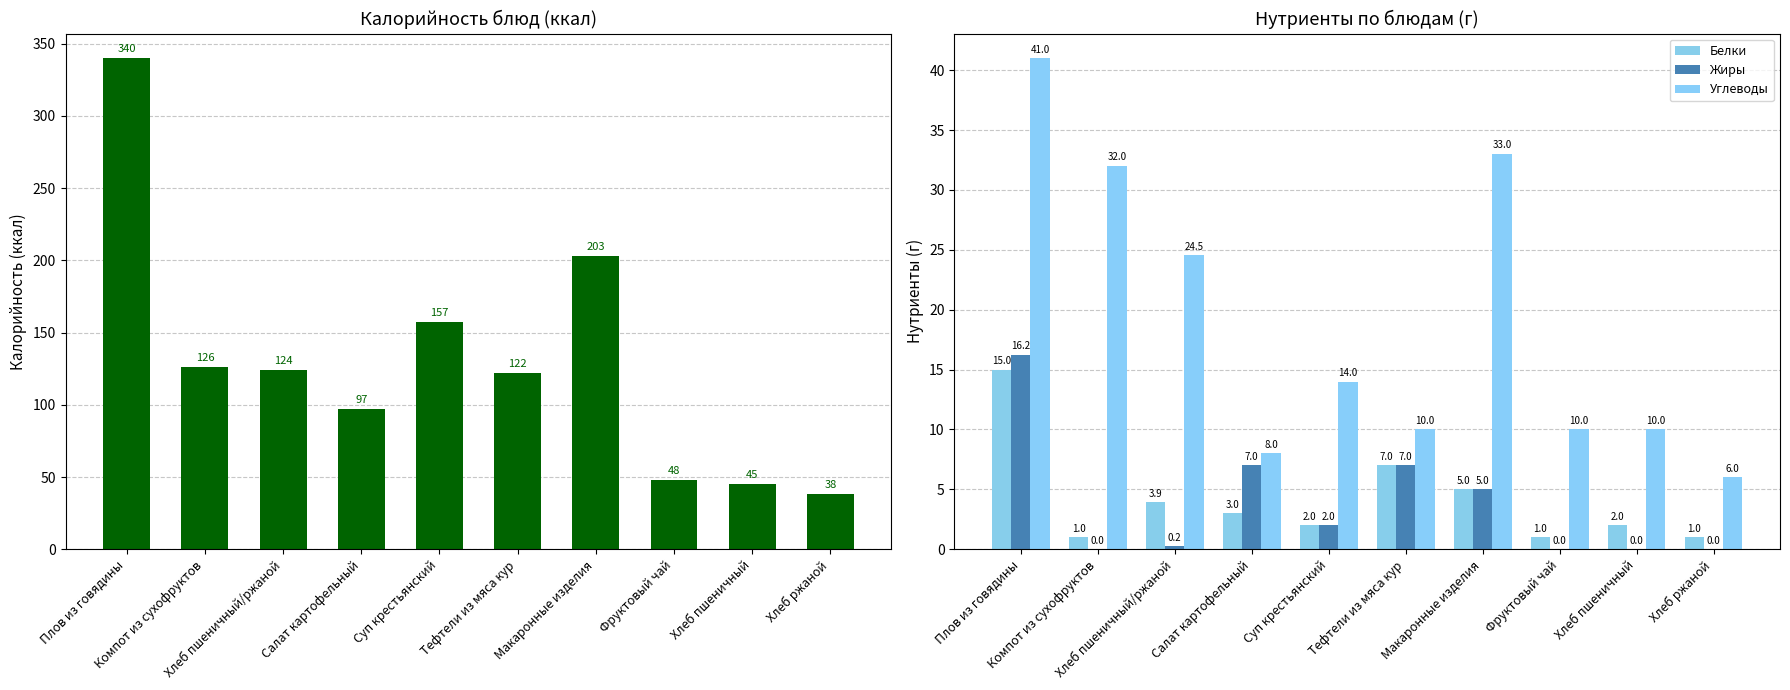

What is the total value across all series at Тефтели из мяса кур?

146.0